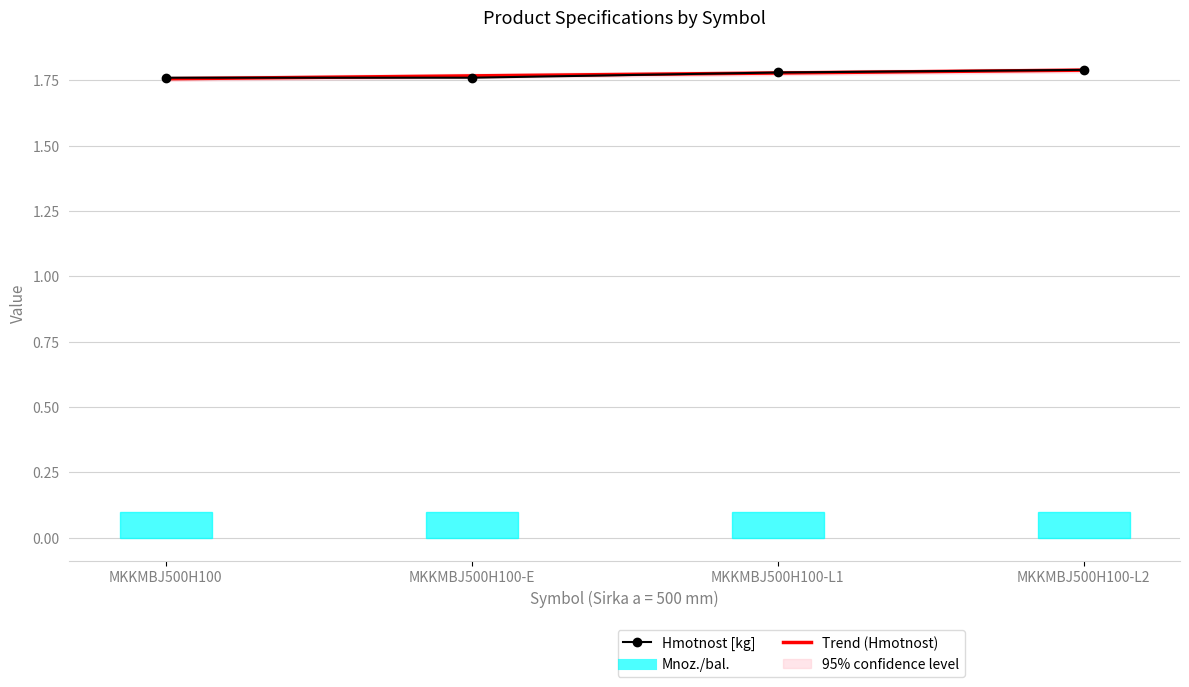

What is the sum of all Hmotnost [kg] values?

7.1